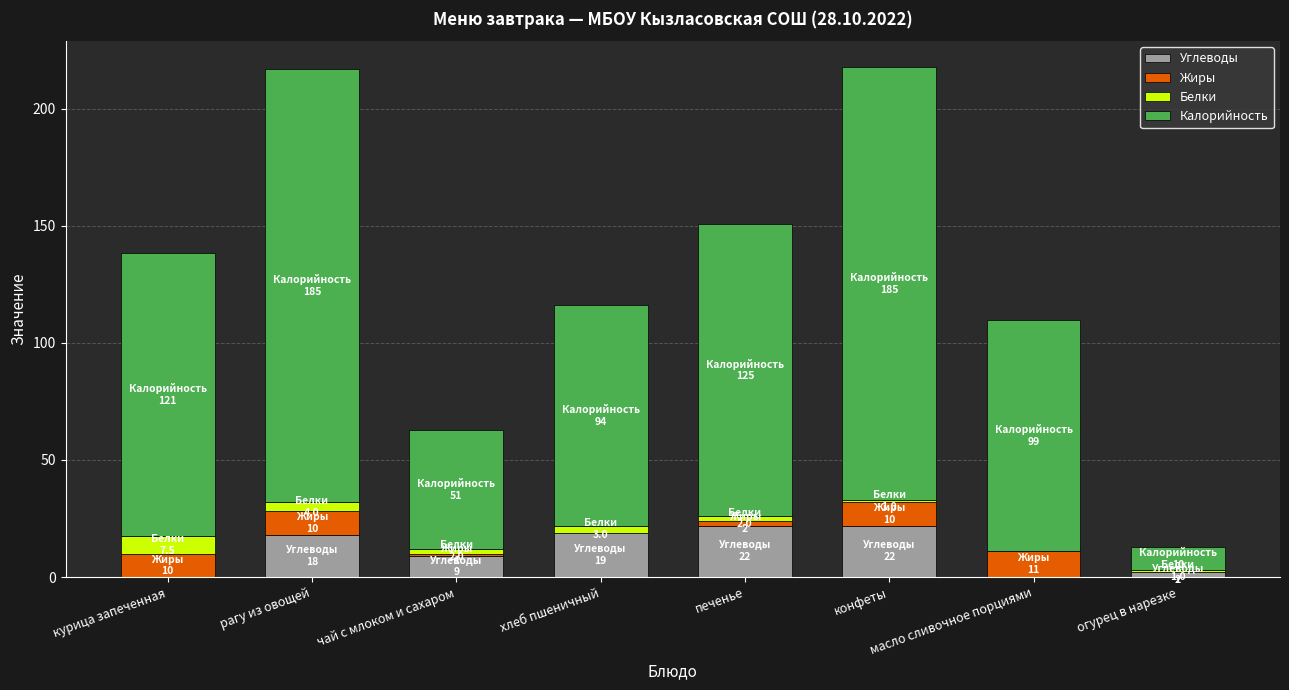

At which label is Жиры closest to 5?

печенье